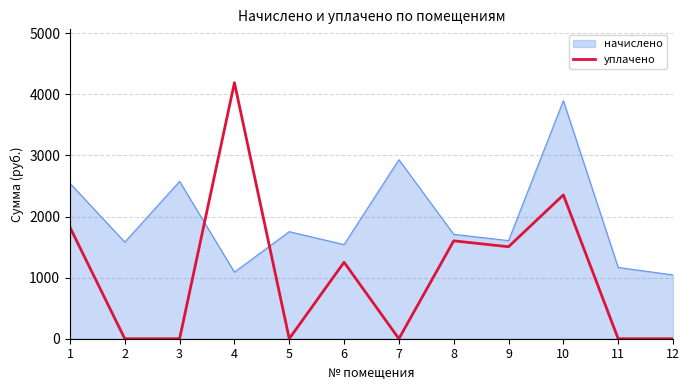

What is the maximum value for уплачено?

4190.1